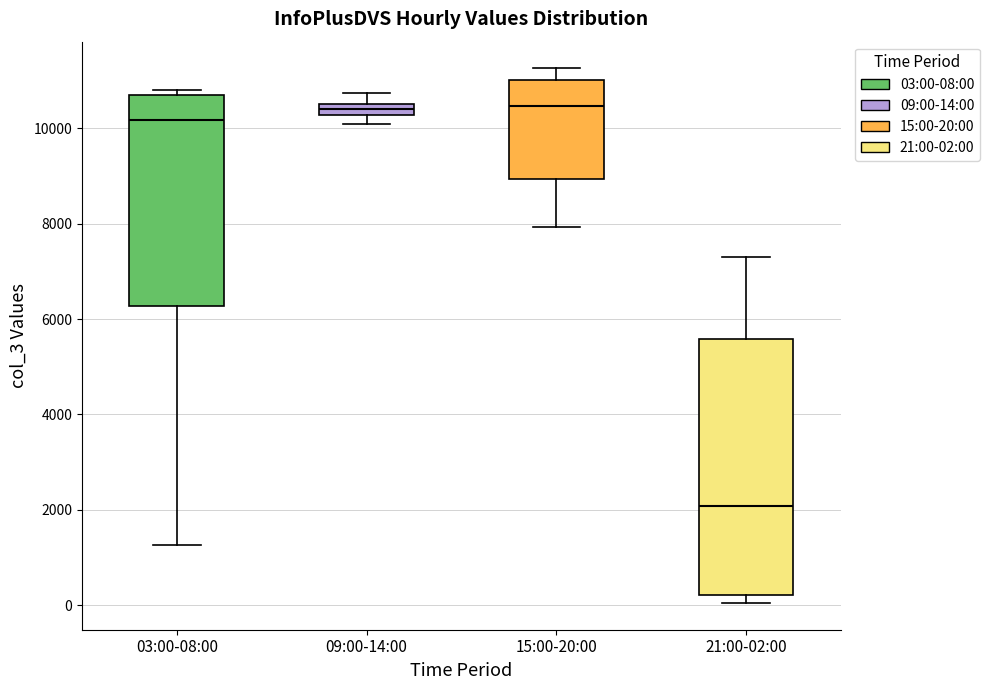

Comparing the boxes themselves (not the whiskers), which one is the tallest?

21:00-02:00